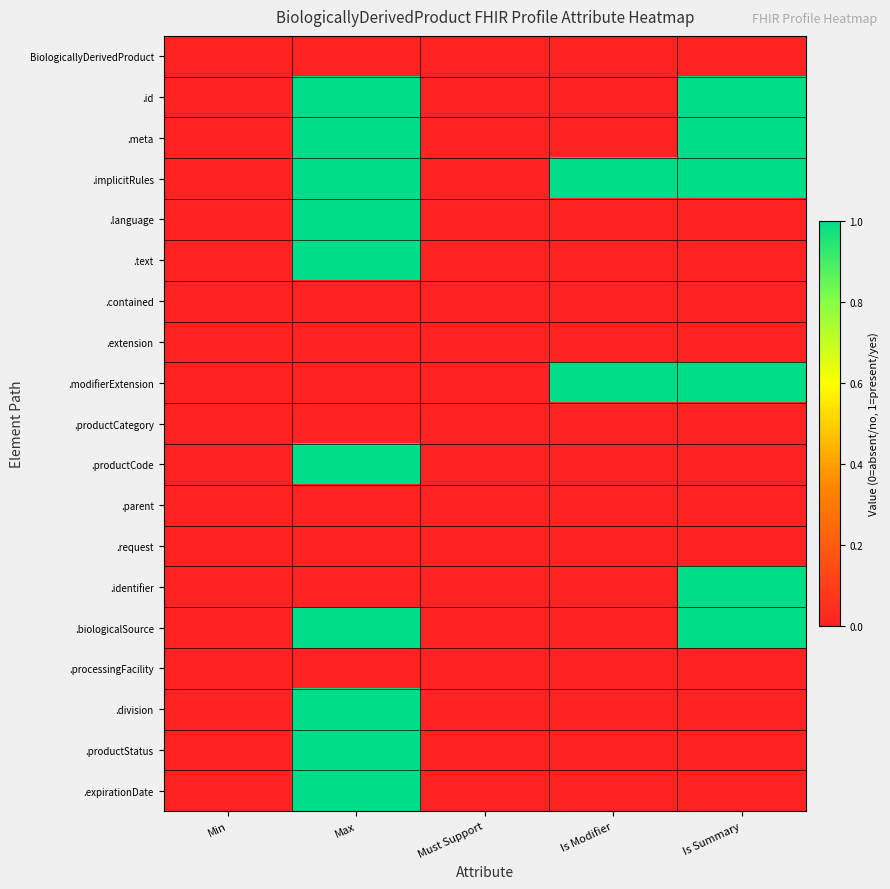

At which category is the sum across all series the highest?

Max